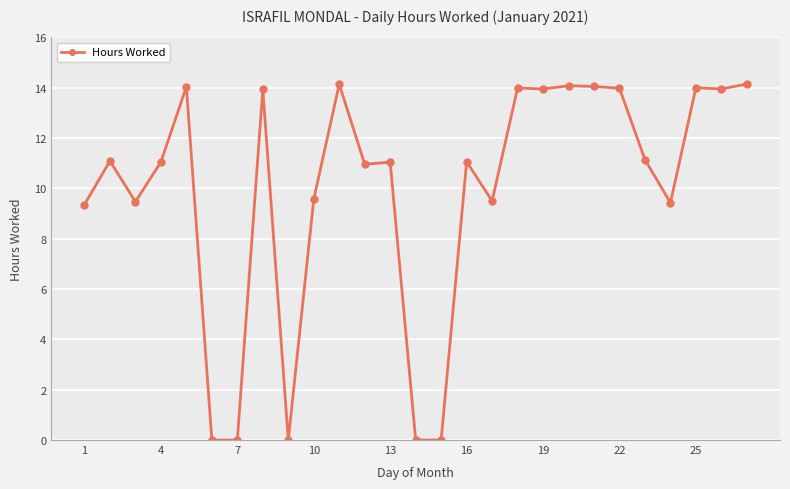

How many lines are shown in the chart?

1